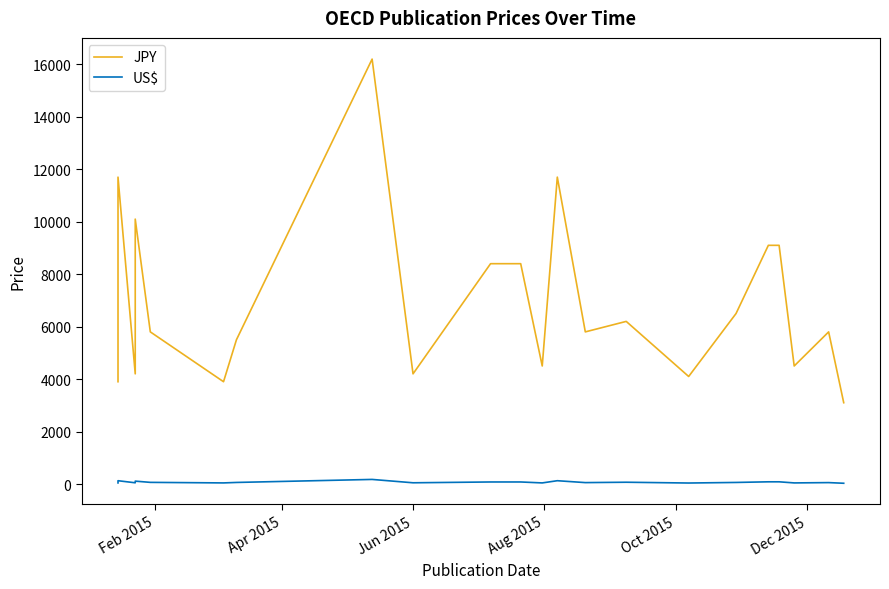

What is the value of the JPY point at the 10th from the left?

8400